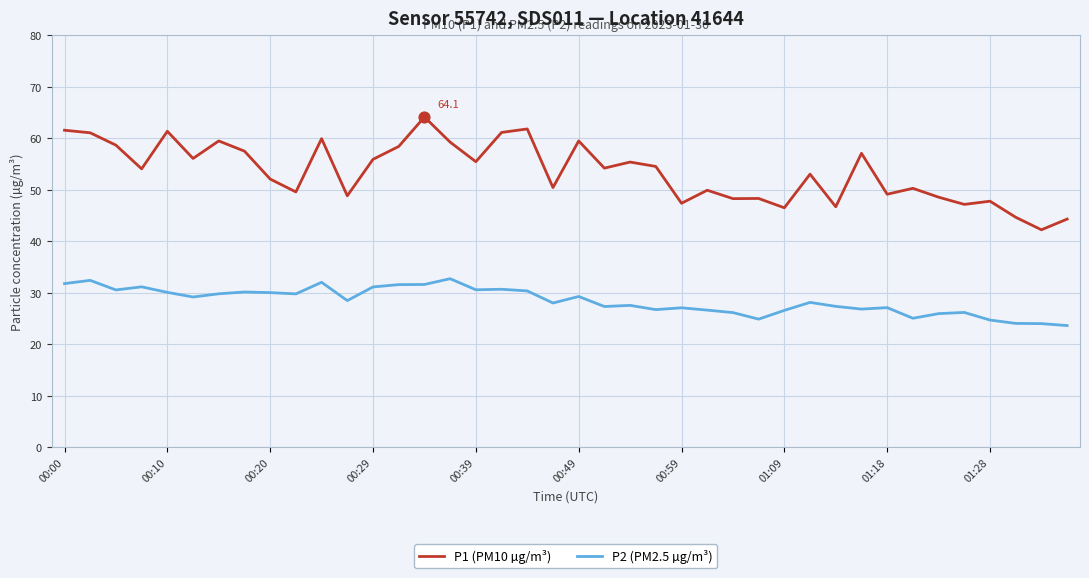

What are all the series names shown in the legend?

P1 (PM10 µg/m³), P2 (PM2.5 µg/m³)